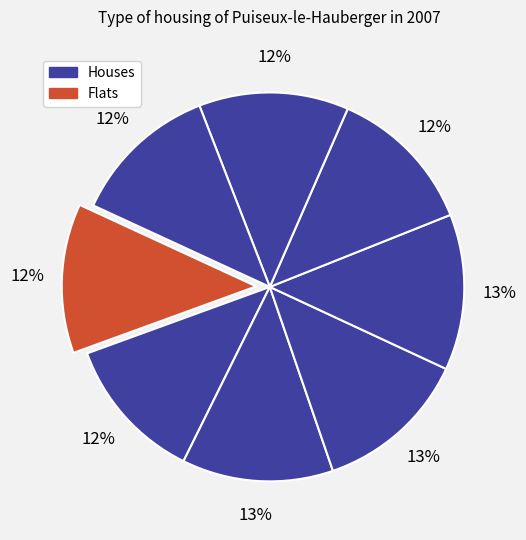

Count the number of slices in the pie.

8